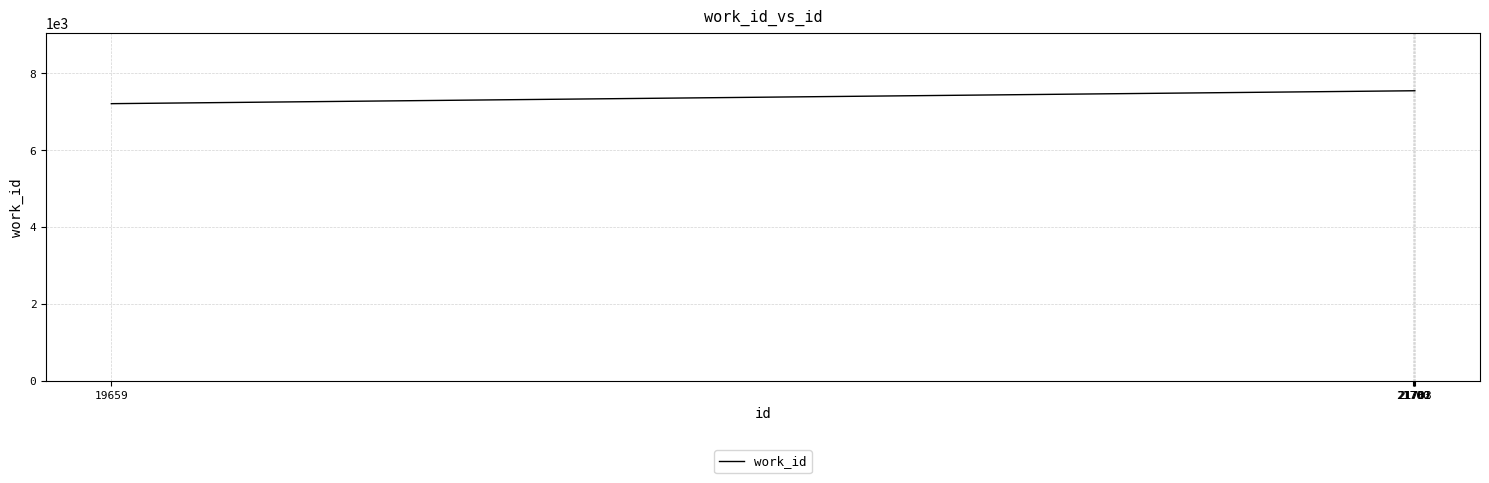

What is the sum of the values at 21700 and 21702?

15084